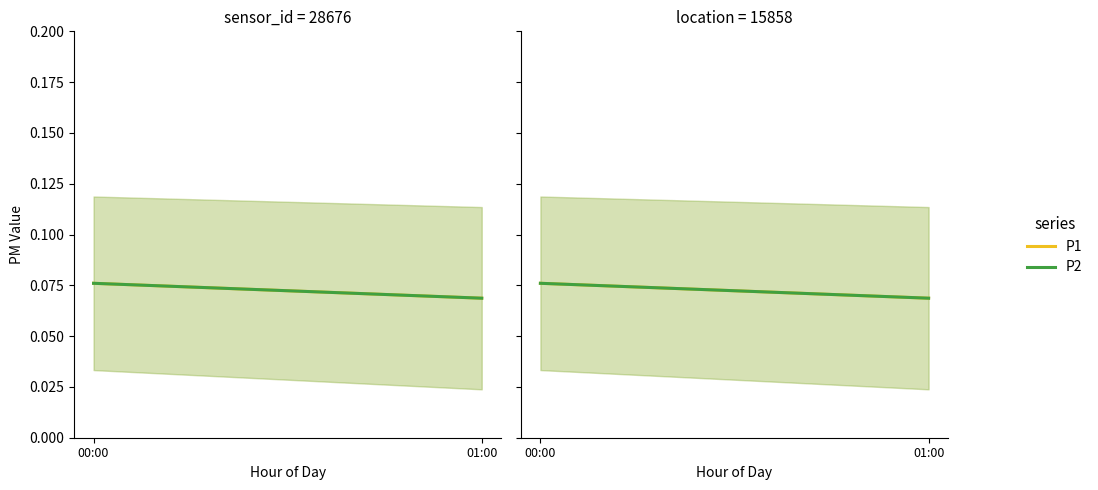

At which category does the chart reach its peak across all series?

00:00